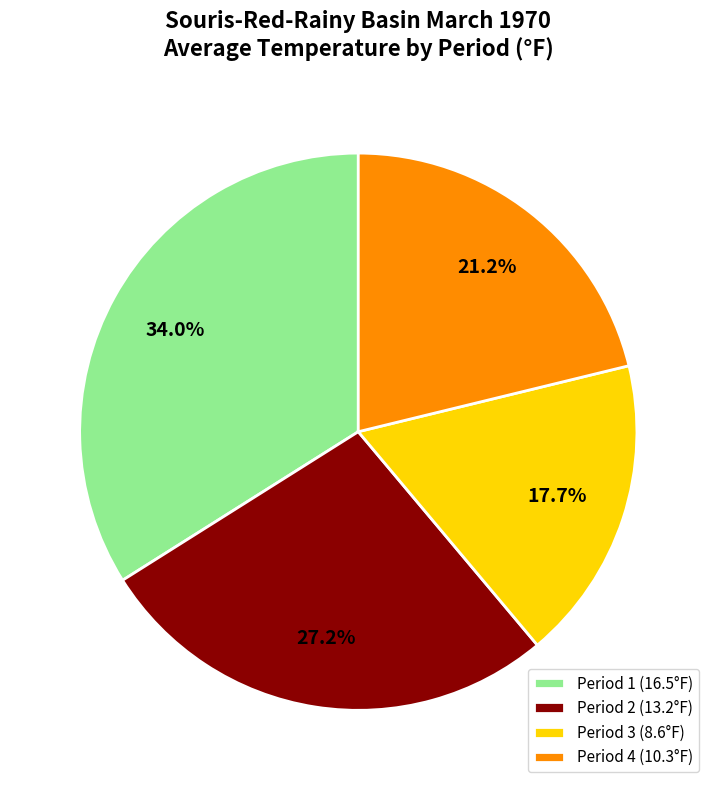

How many slices are in this pie chart?

4